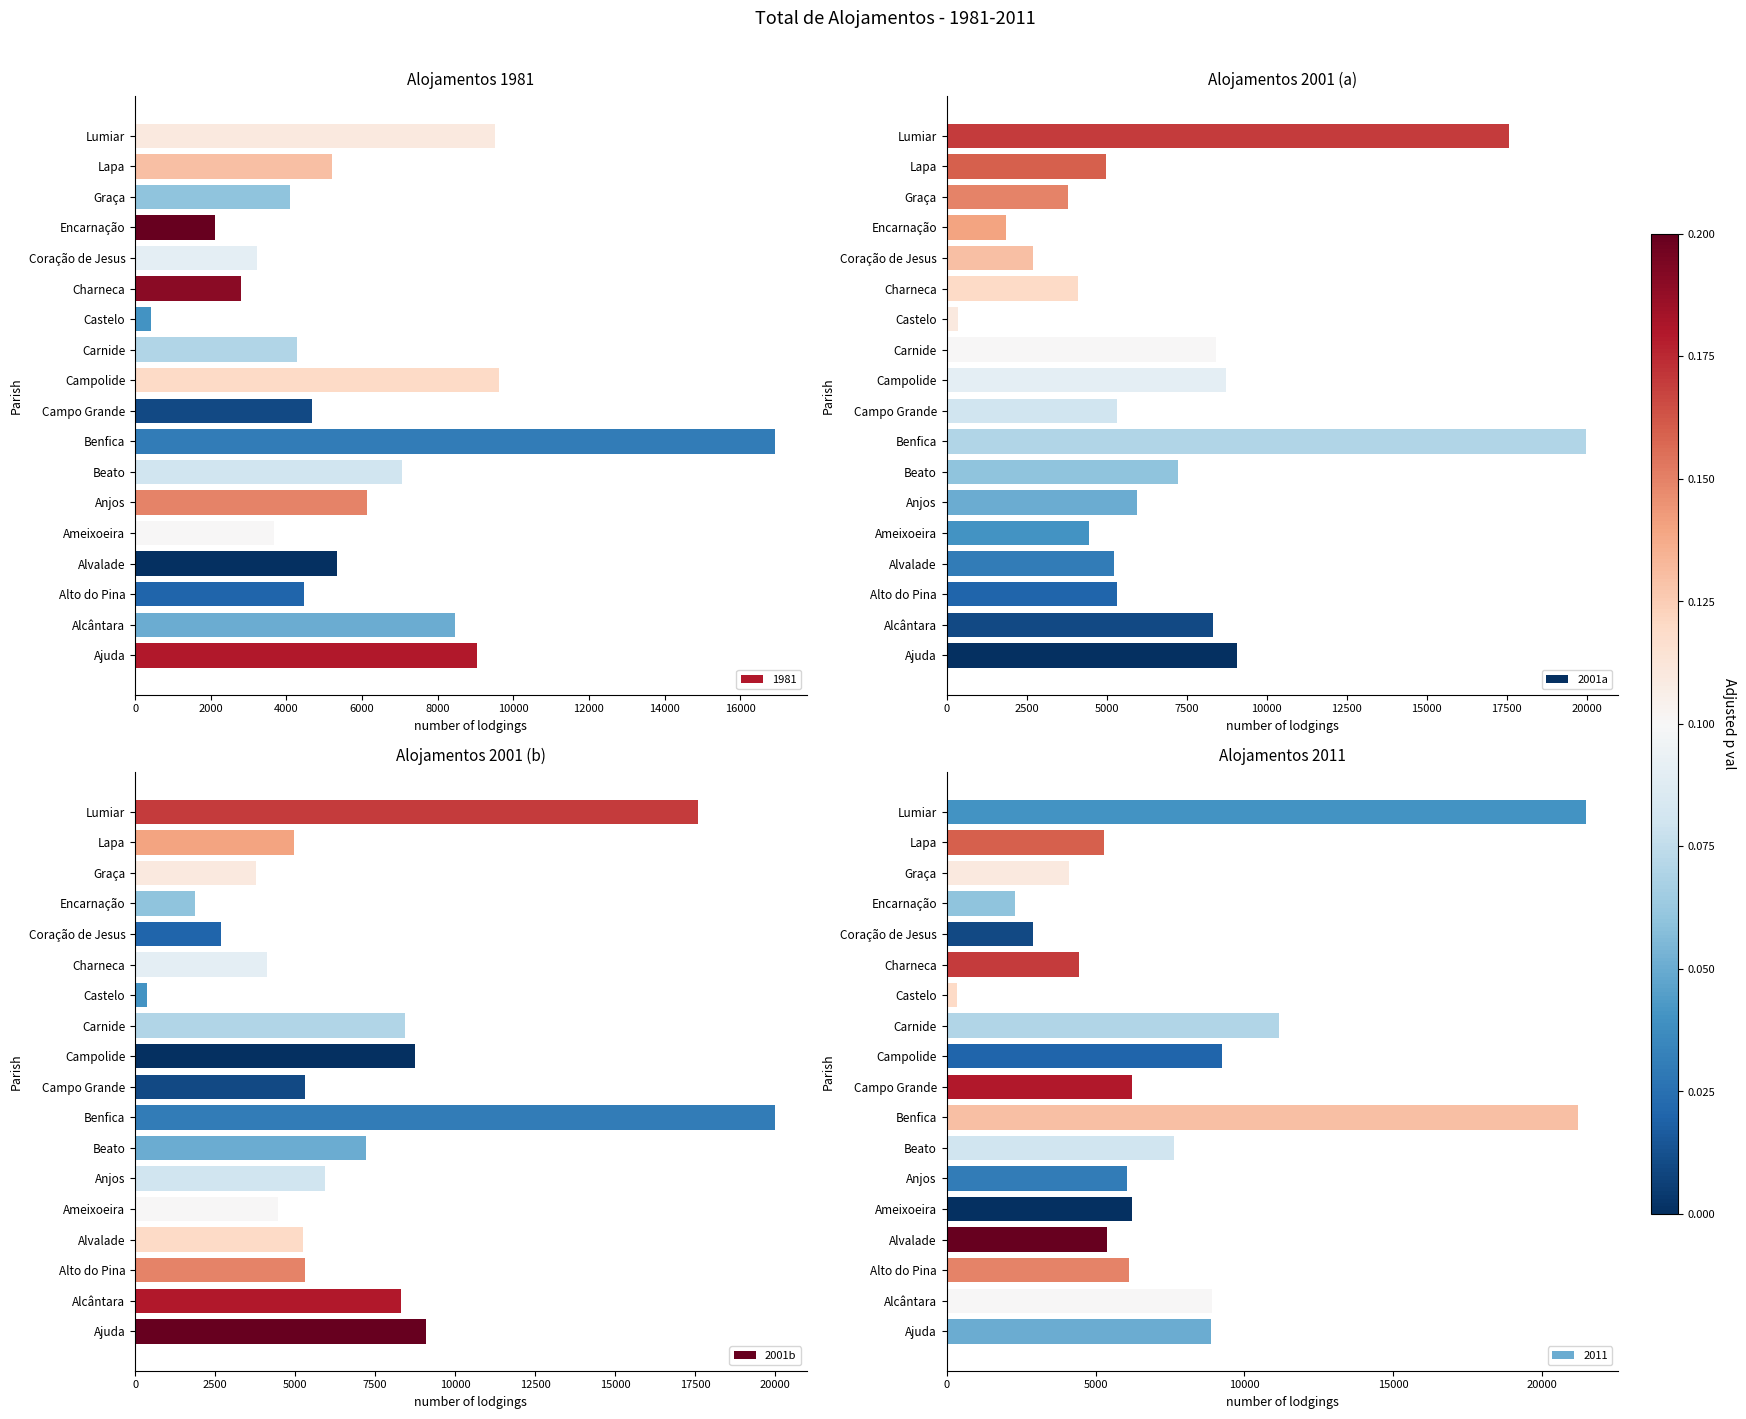

Is it true that 2001a equals 3782 at Graça?

True